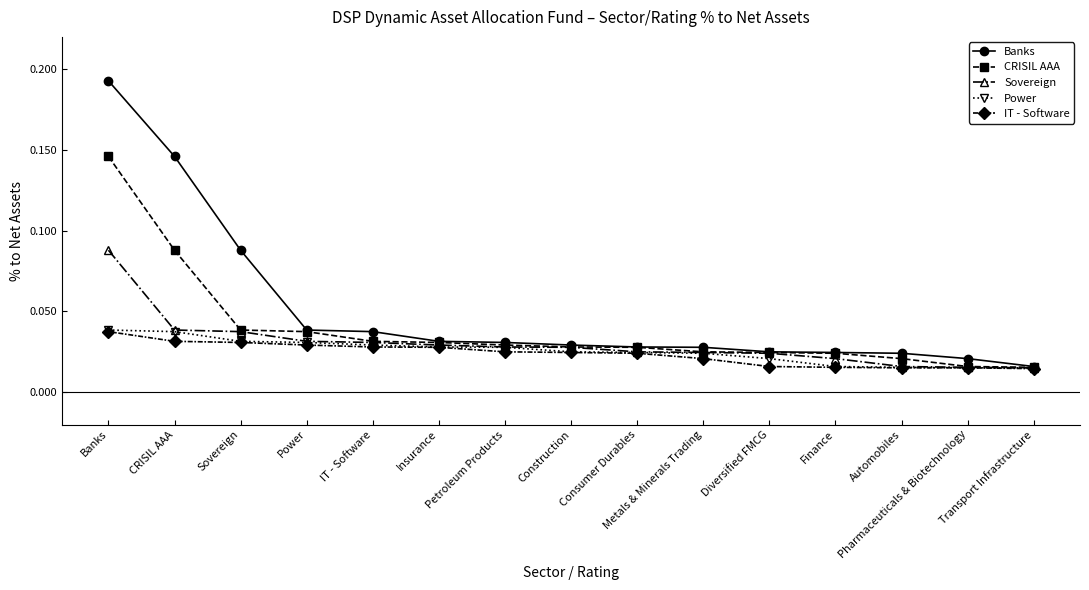

At how many categories does at least one series exceed 0?

15